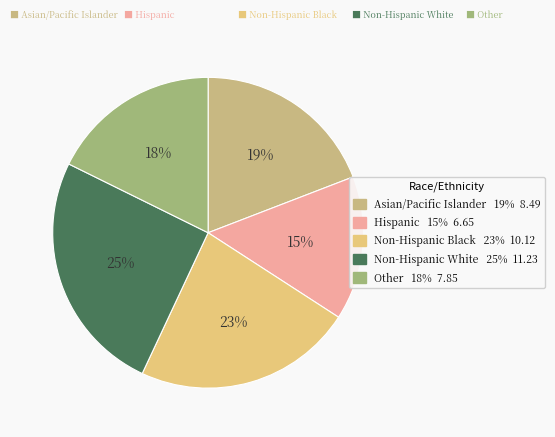

Is there a majority slice in this chart?

No